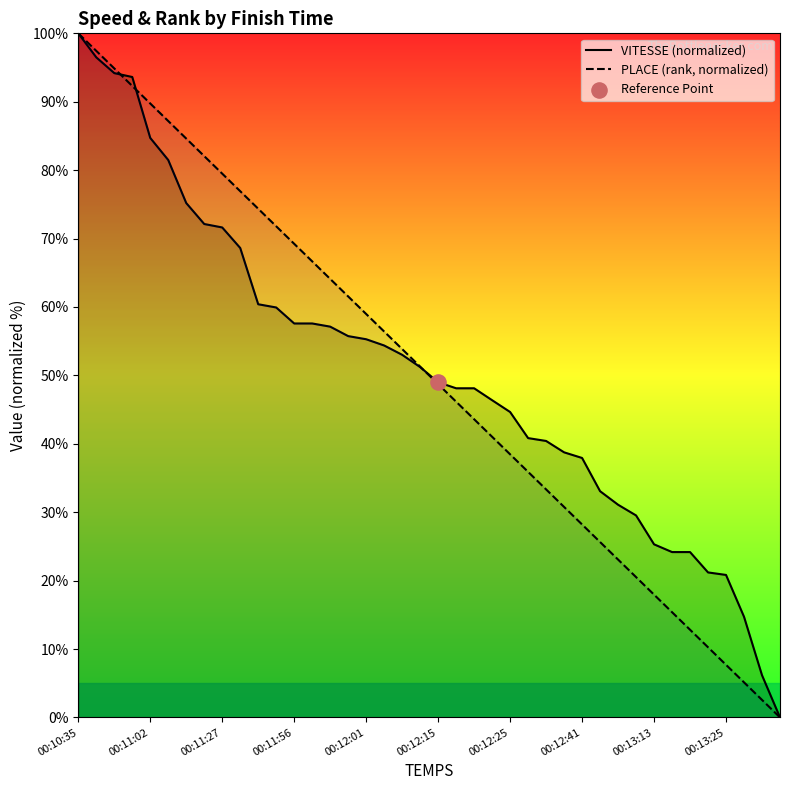

At which category is the sum across all series the highest?

00:10:35